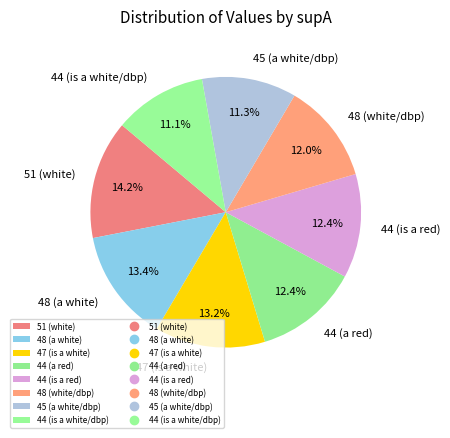

Does any single category account for the majority?

No